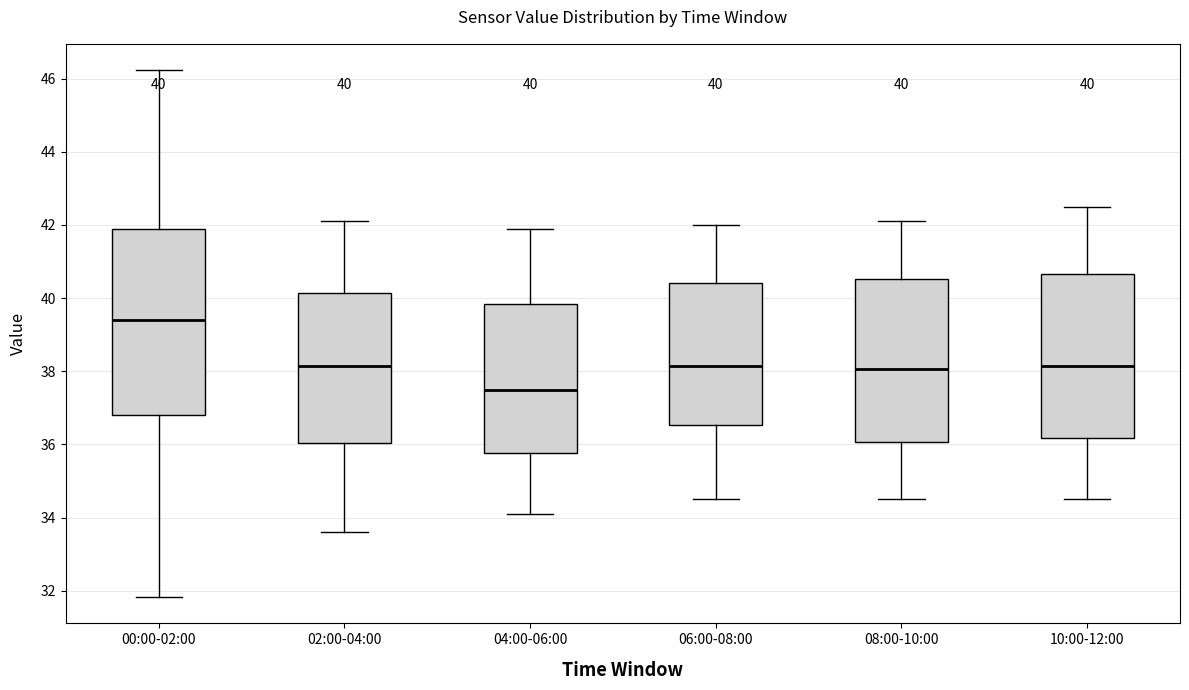

Which box's median line is the lowest?

04:00-06:00